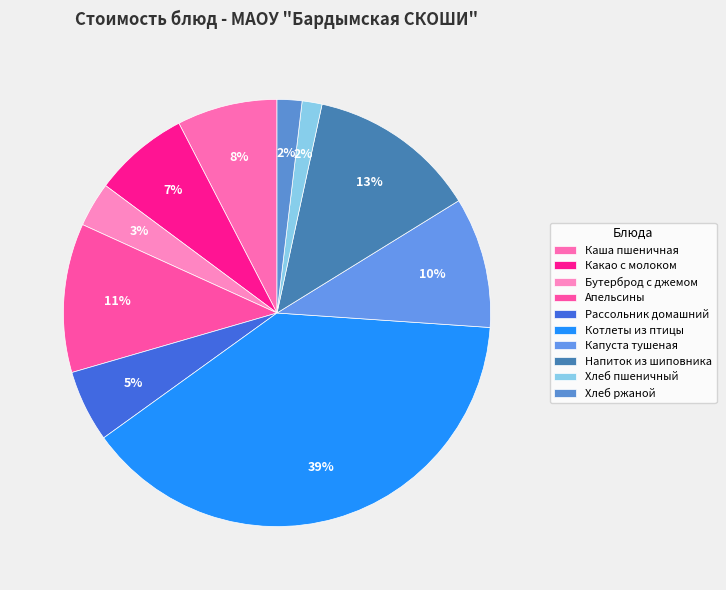

True or false: Хлеб пшеничный accounts for 15% of the total.

False